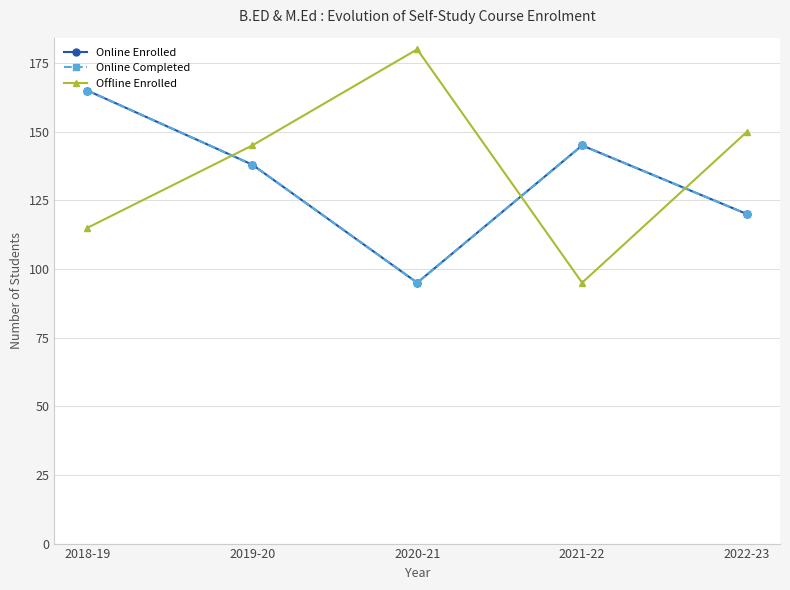

What is the label of the 2nd point from the right?

2021-22